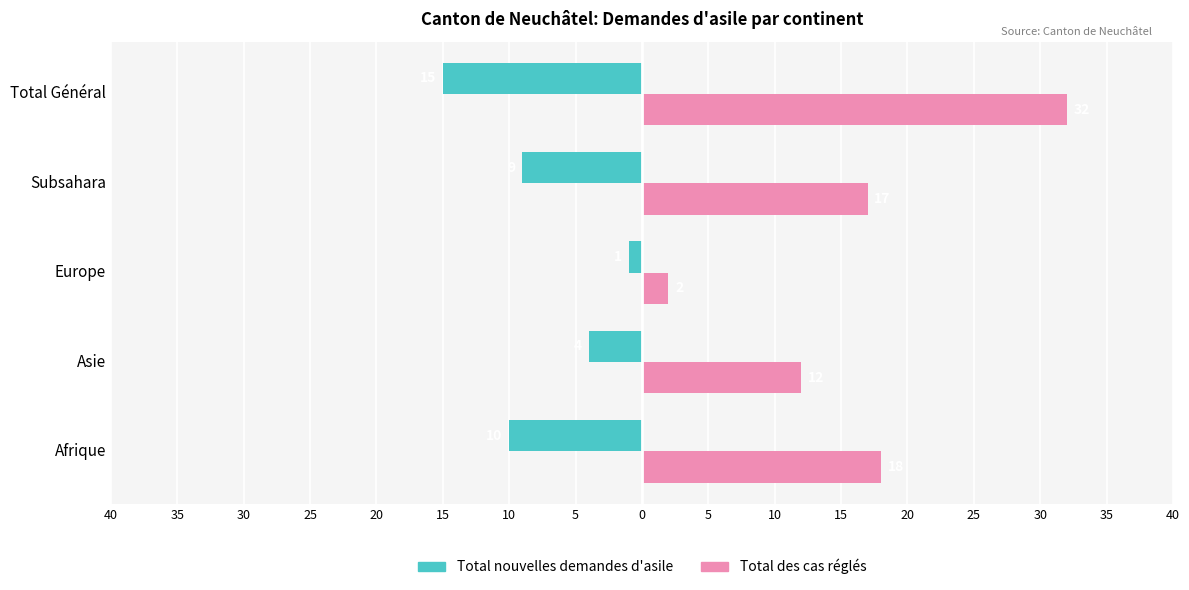

What are all the series names shown in the legend?

Total nouvelles demandes d'asile, Total des cas réglés